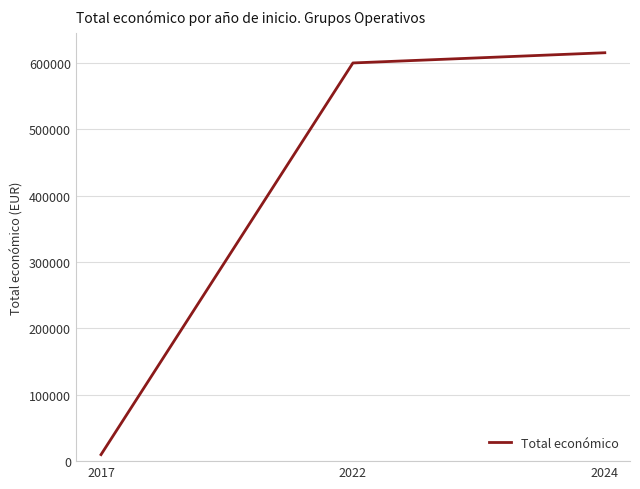

What is the average value?

408400